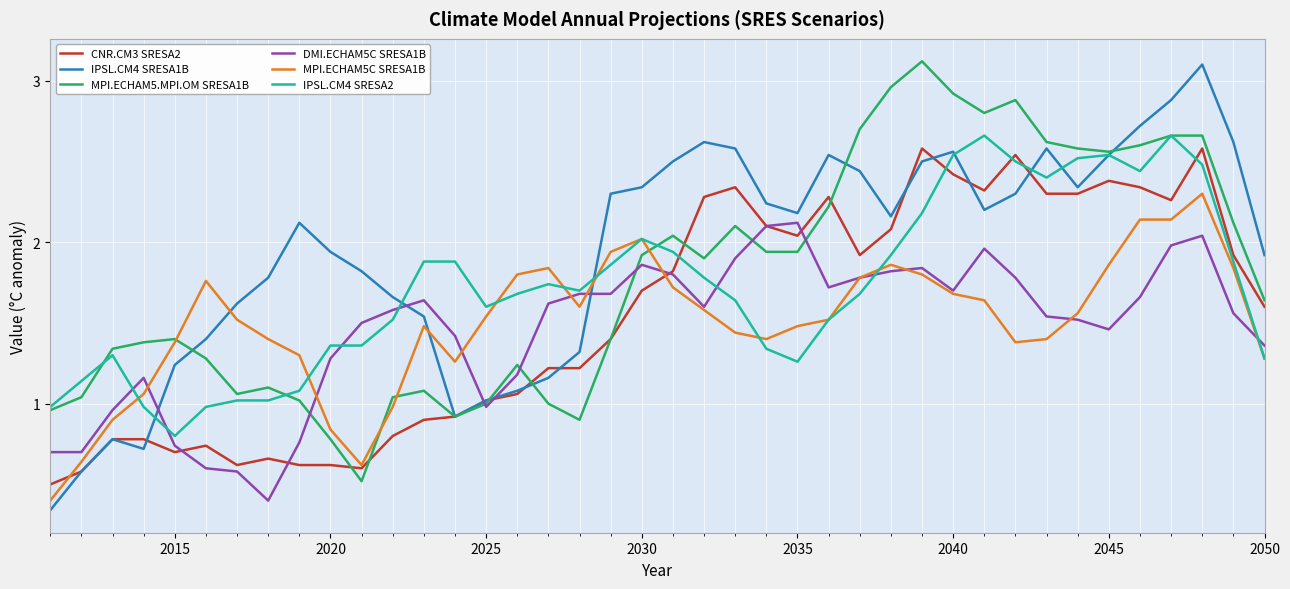

Which series ends up on top after the final intersection of IPSL.CM4 SRESA1B and DMI.ECHAM5C SRESA1B?

IPSL.CM4 SRESA1B